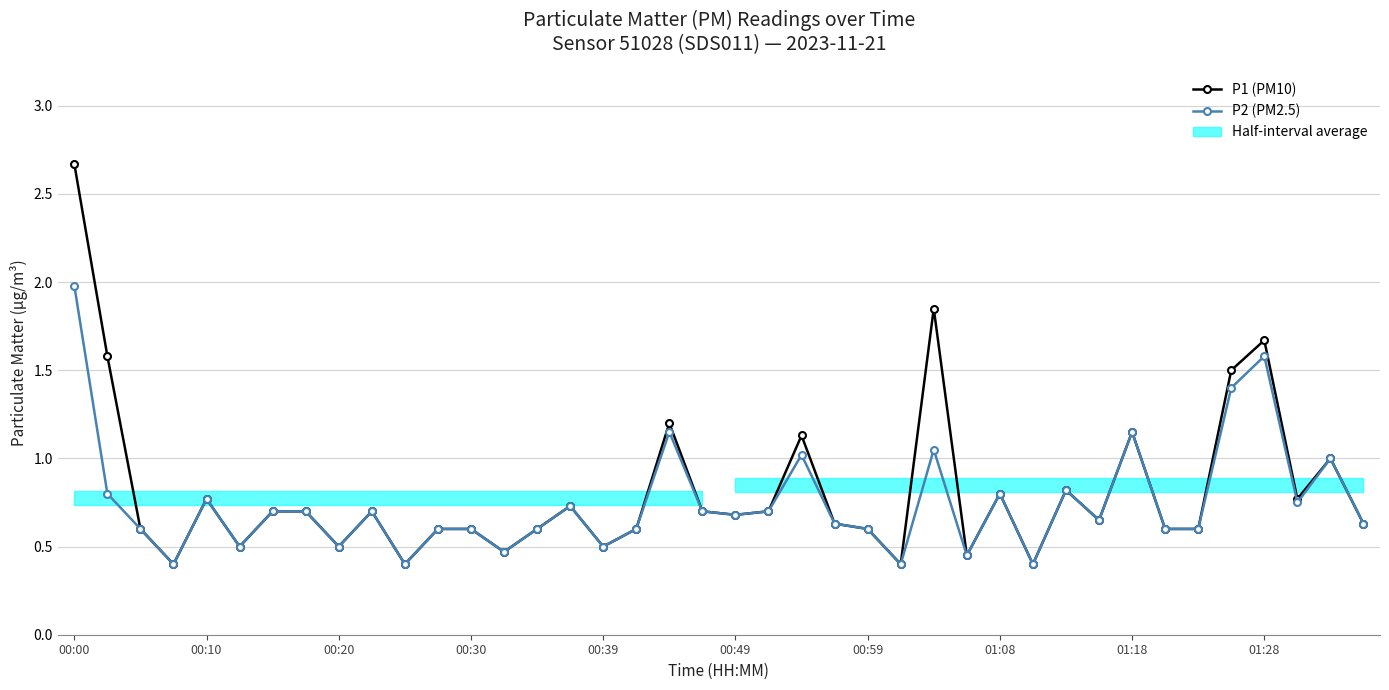

Reading left to right, extract all data points from this chart.

P1 (PM10): 2.7	1.6	0.6	0.4	0.8	0.5	0.7	0.7	0.5	0.7	0.4	0.6	0.6	0.5	0.6	0.7	0.5	0.6	1.2	0.7	0.7	0.7	1.1	0.6	0.6	0.4	1.9	0.5	0.8	0.4	0.8	0.7	1.1	0.6	0.6	1.5	1.7	0.8	1.0	0.6
P2 (PM2.5): 2.0	0.8	0.6	0.4	0.8	0.5	0.7	0.7	0.5	0.7	0.4	0.6	0.6	0.5	0.6	0.7	0.5	0.6	1.1	0.7	0.7	0.7	1.0	0.6	0.6	0.4	1.1	0.5	0.8	0.4	0.8	0.7	1.1	0.6	0.6	1.4	1.6	0.8	1.0	0.6